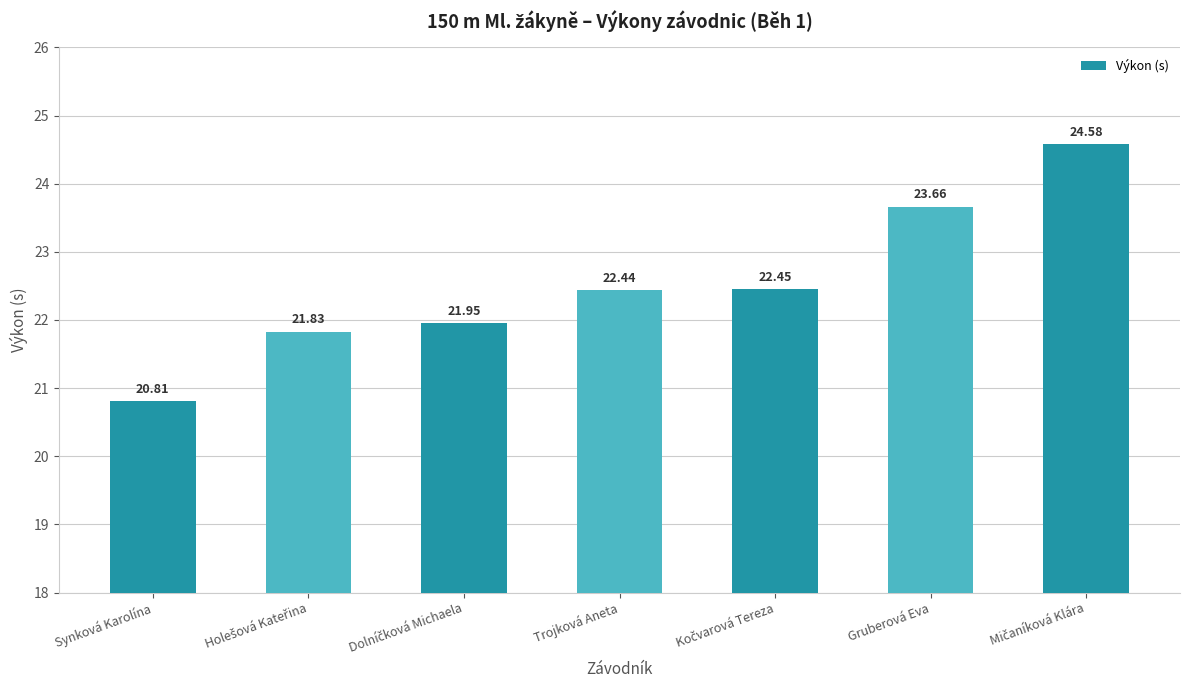

True or false: the data shows 20.8 at Synková Karolína.

True